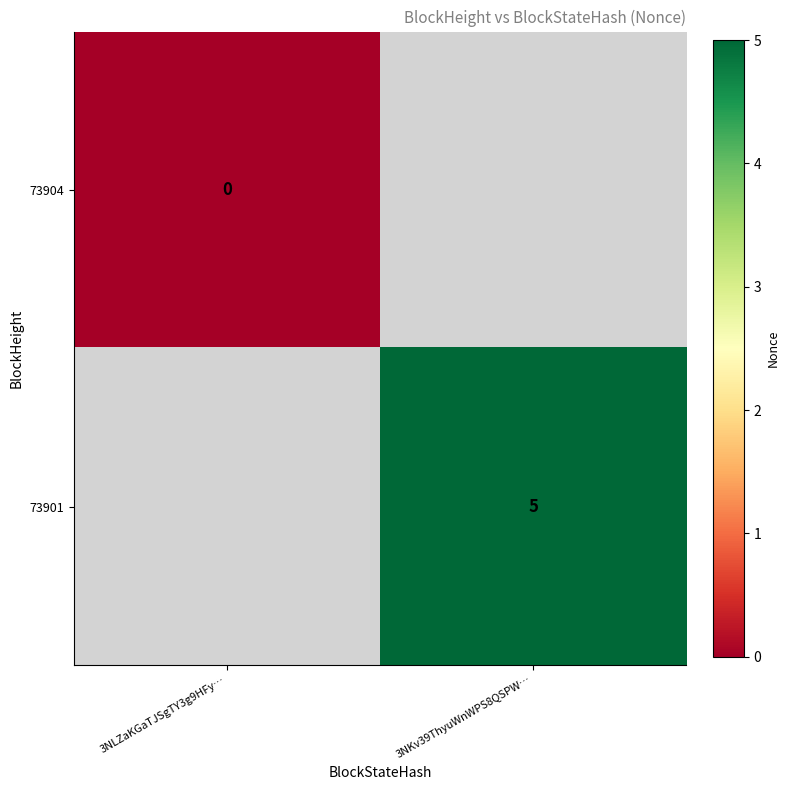

The value of 73901 at 3NKv39ThyuWnWPS8QSPW… is 5. True or false?

True